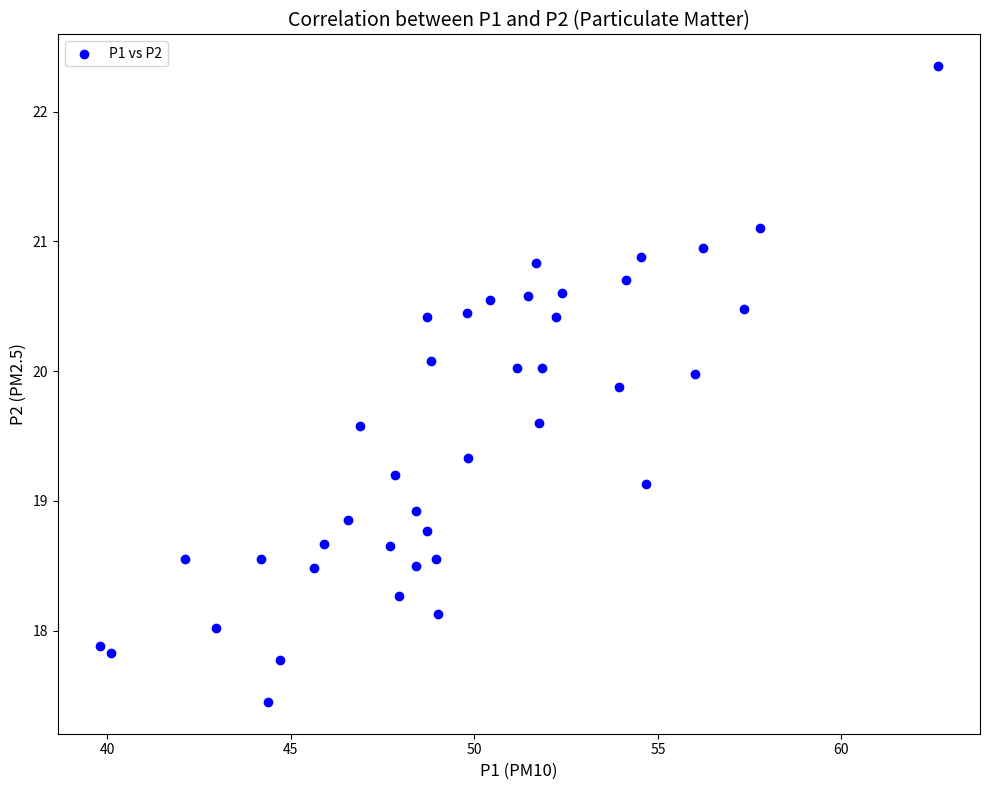

What is the range of X values (max minus min)?

22.8